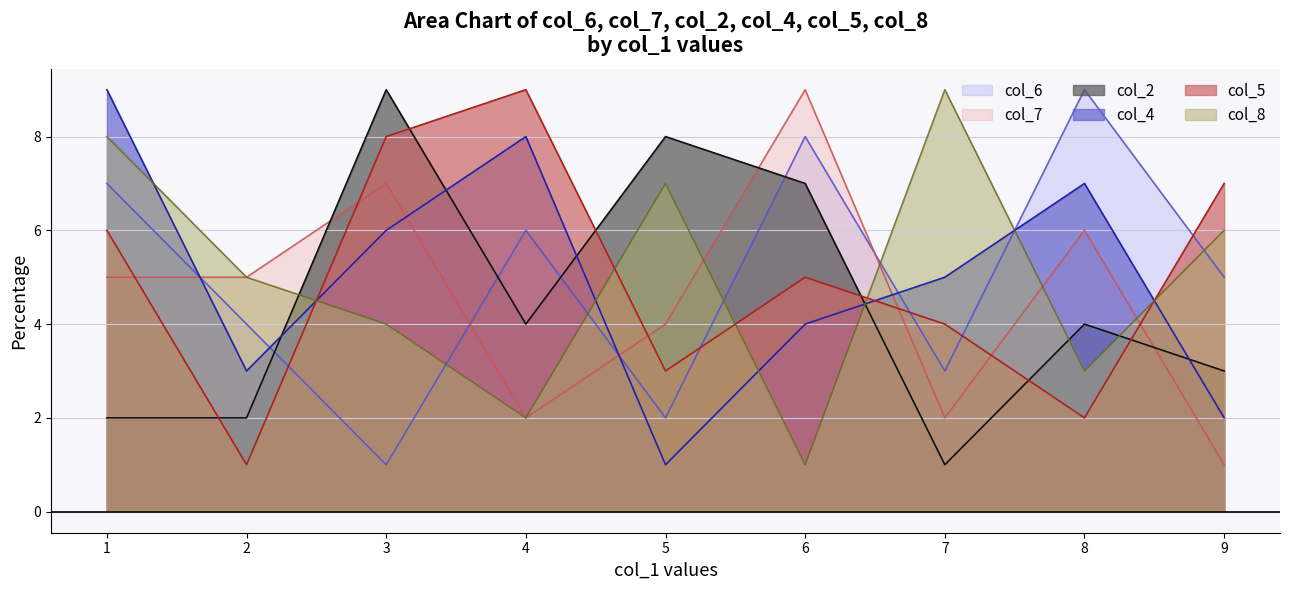

What is the greatest value displayed?

9